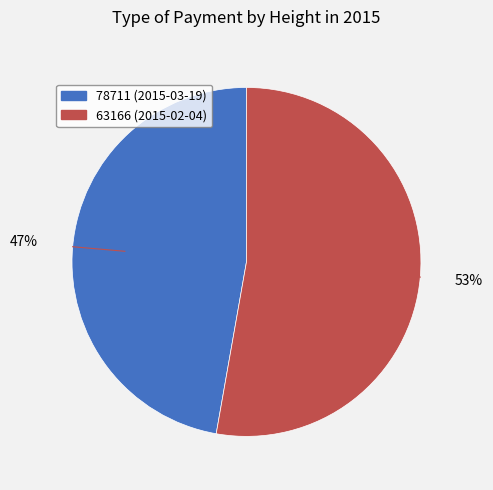

Does 78711 represent more than half of the total?

No